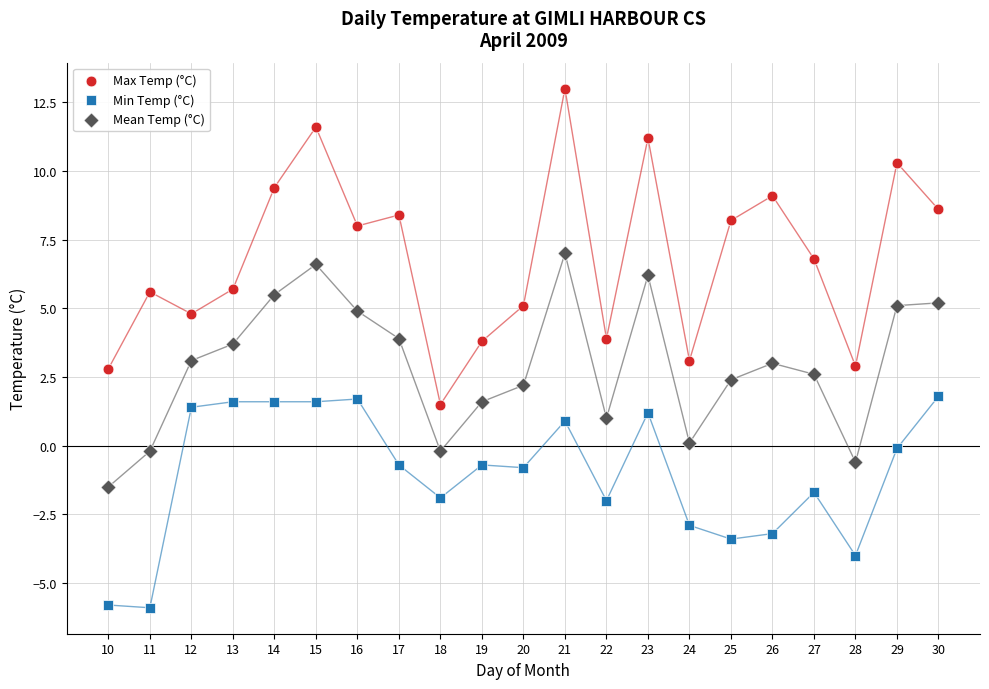

Which series has the largest Y range (max minus min)?

Max Temp (°C)